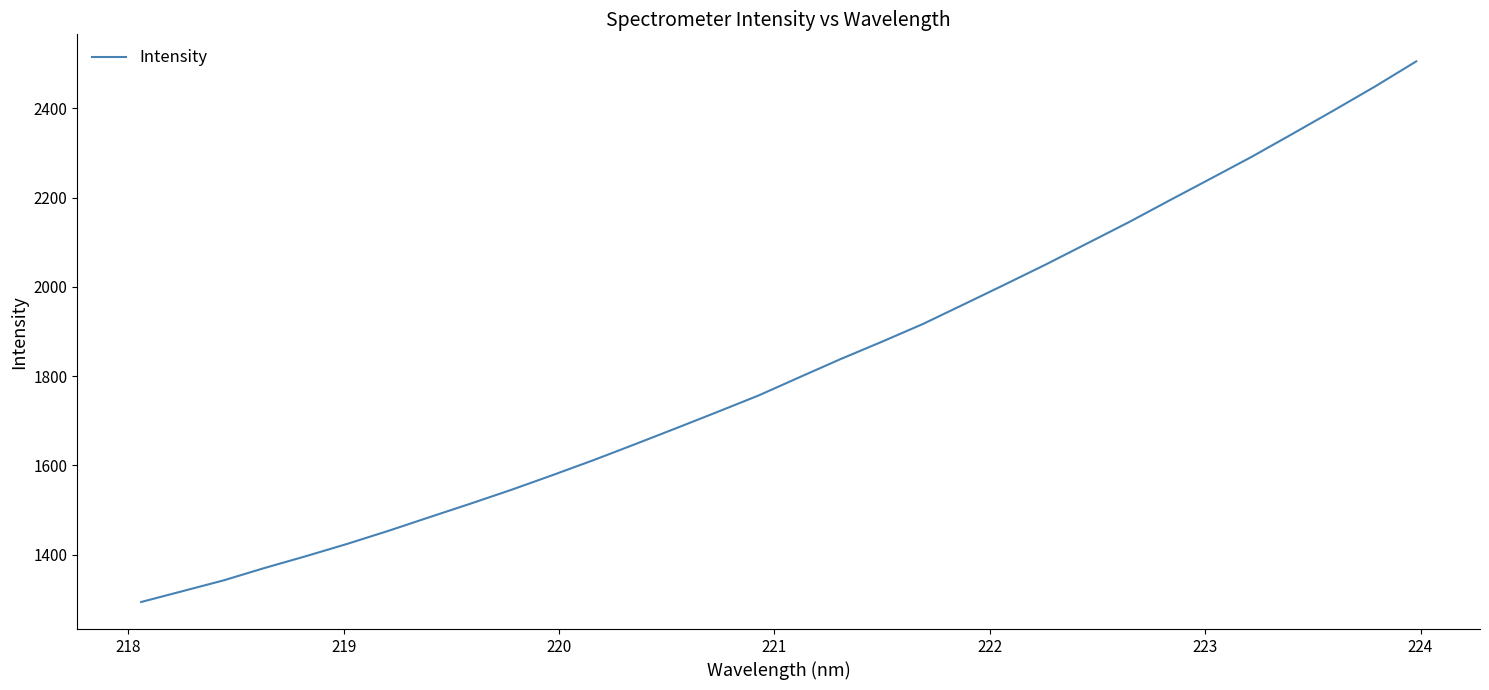

What is the difference between the maximum and minimum values?

1211.1